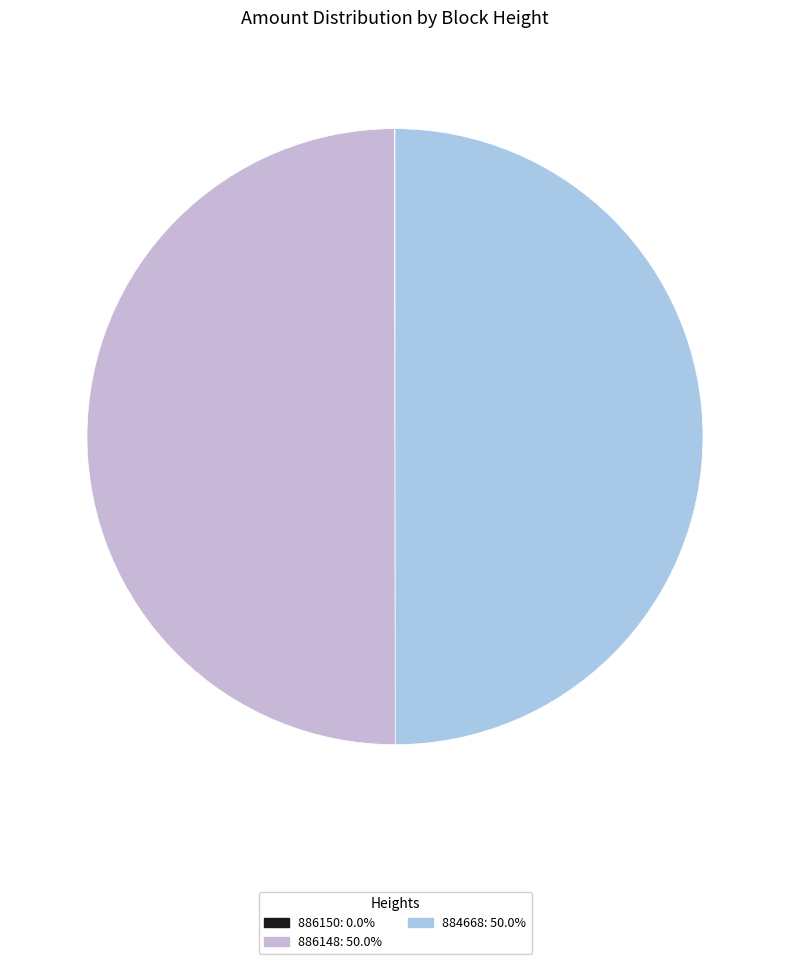

Does any single category account for the majority?

No